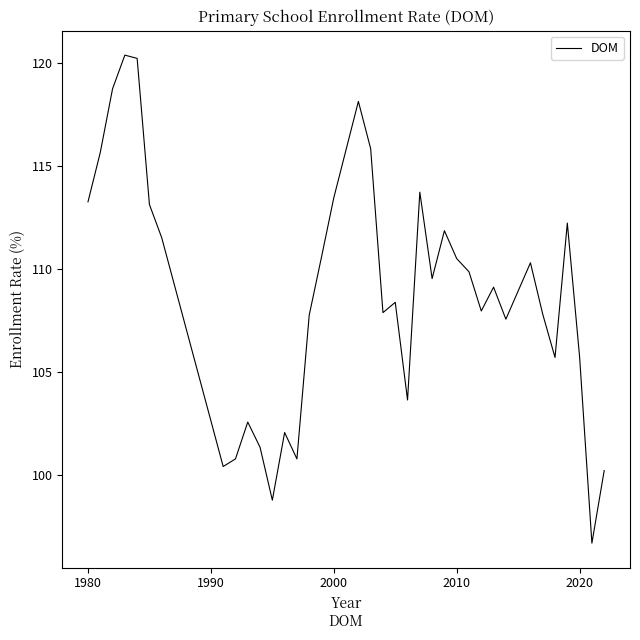

What is the difference between the maximum and minimum values?

23.7